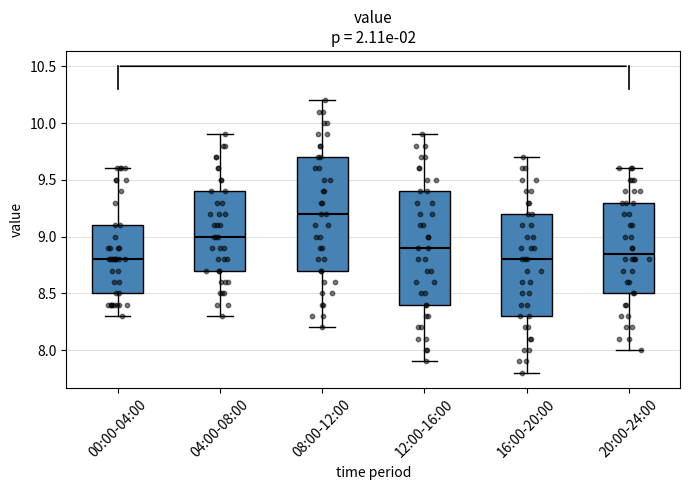

Where is the upper edge of the box for 04:00-08:00 on the y-axis? The values are not printed on the chart, so give them approximately, as read against the axis.

9.40